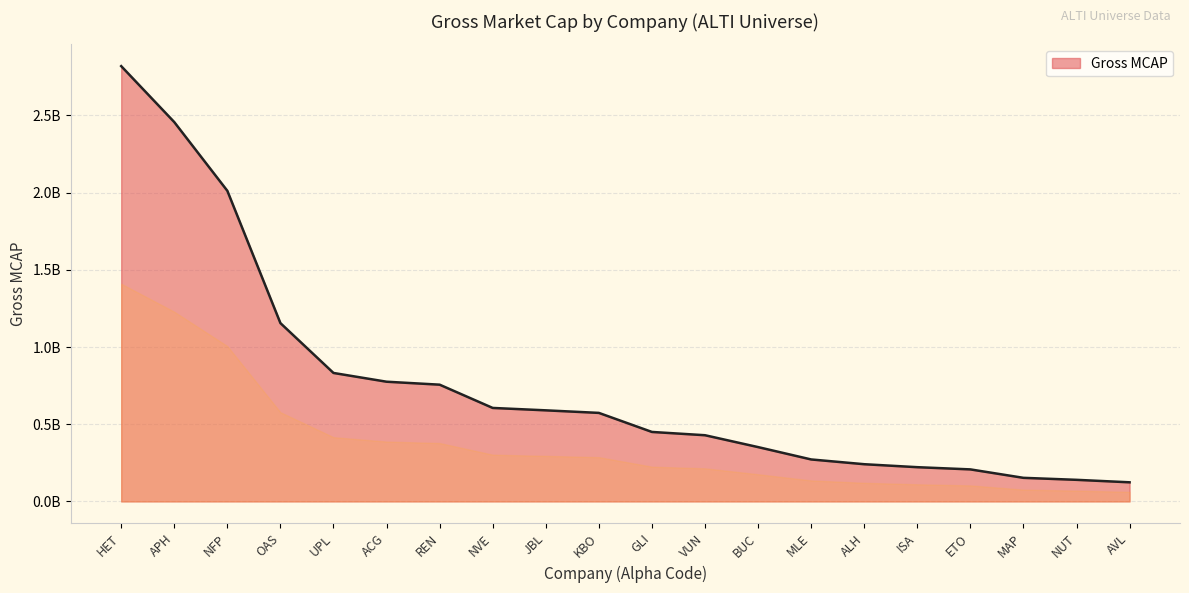

What position from the left is GLI?

11